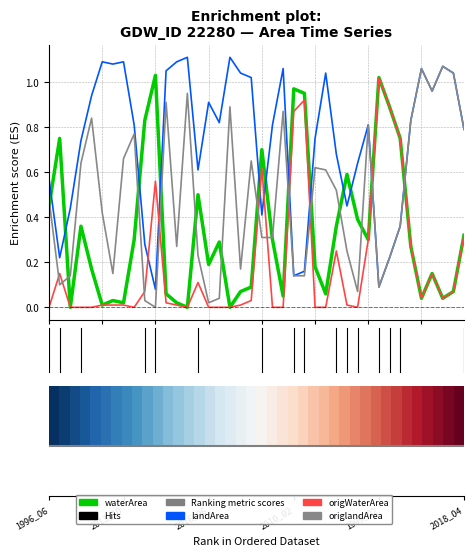

What is the sum of all landArea values?

29.5